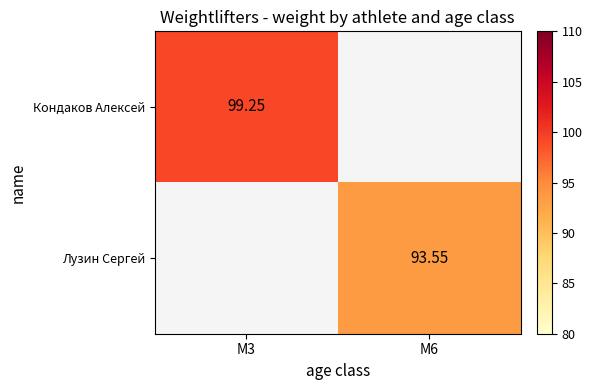

Is the value of Кондаков Алексей at M3 greater than the value of Лузин Сергей at M6?

Yes